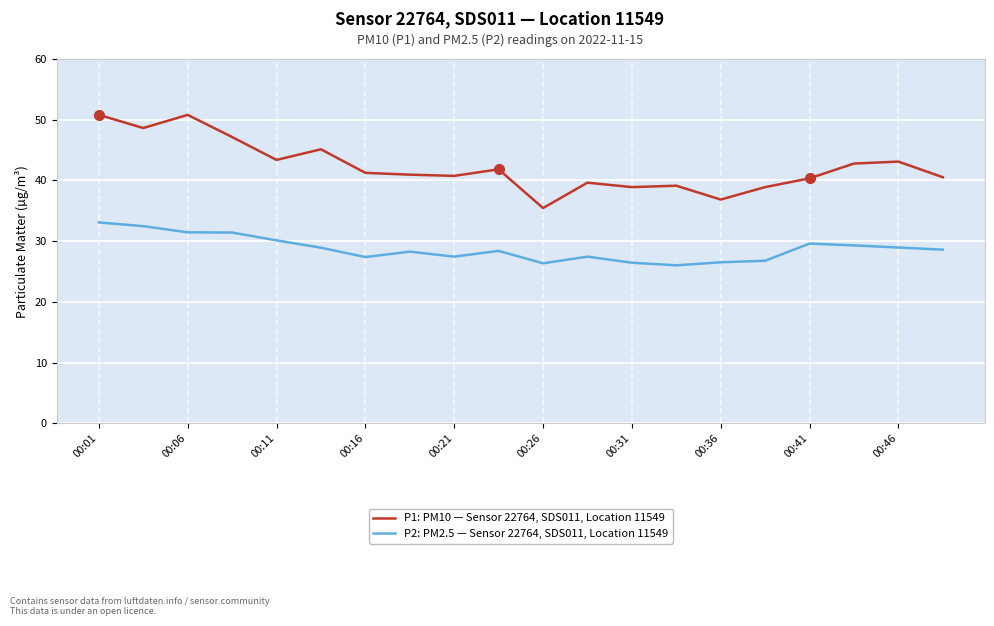

List the series in order of their peak value, lowest first.

P2: PM2.5 — Sensor 22764, SDS011, Location 11549, P1: PM10 — Sensor 22764, SDS011, Location 11549